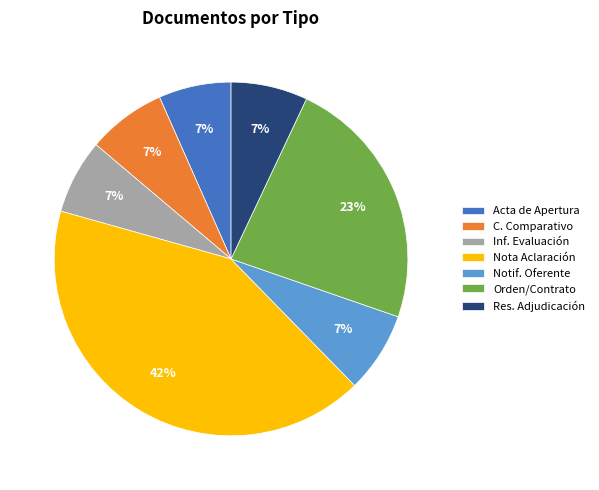

Between Orden/Contrato and Res. Adjudicación, which is larger?

Orden/Contrato